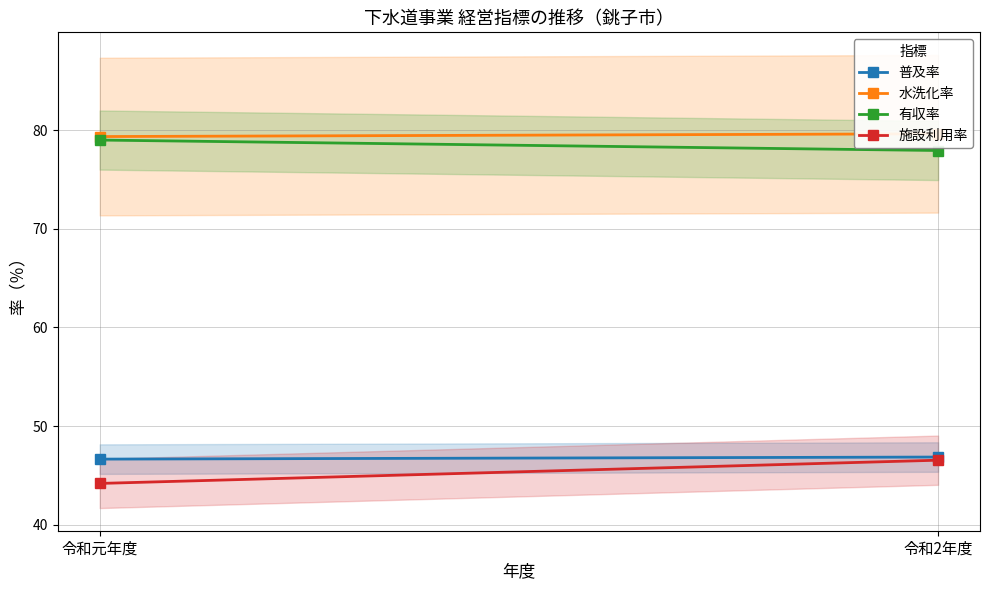

Reading right to left, what are all the values shown in this chart?

普及率: 46.8	46.6
水洗化率: 79.7	79.4
有収率: 78.0	79.0
施設利用率: 46.5	44.2